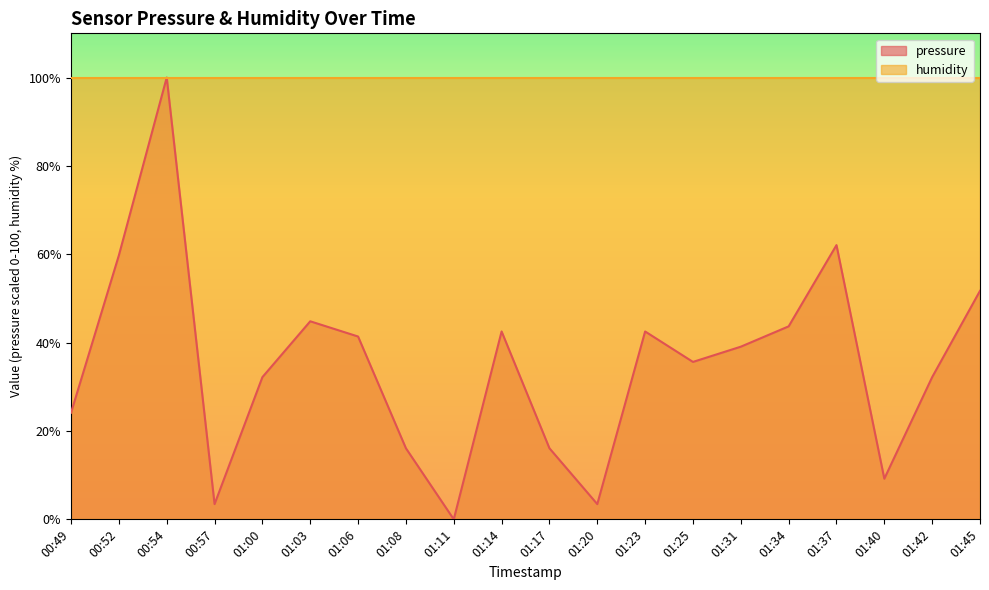

The value at 00:54 is 100.0. True or false?

True